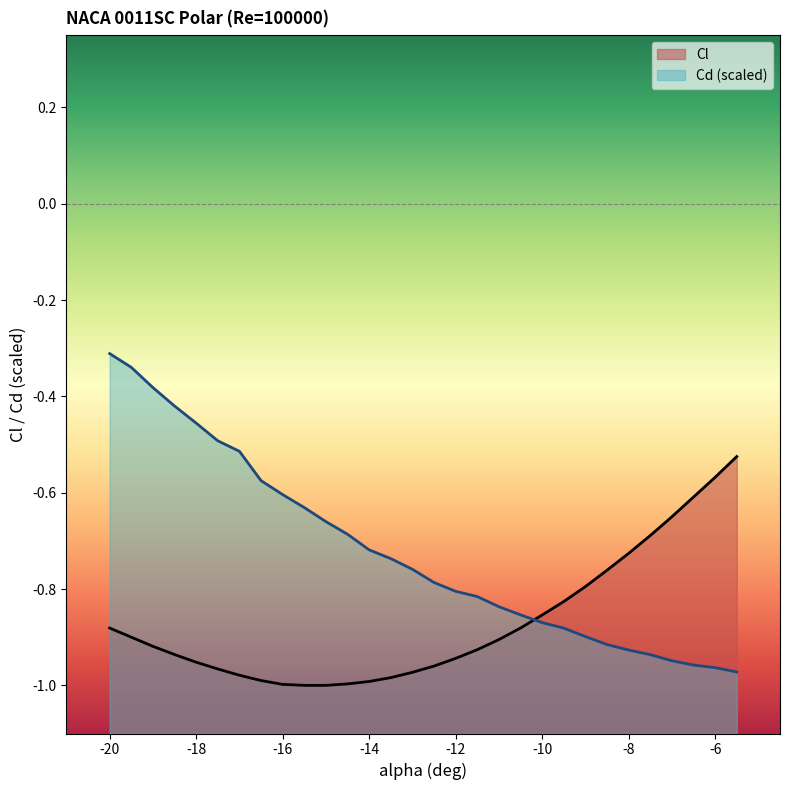

What is the difference between the highest and lowest values at -13.5?

0.2